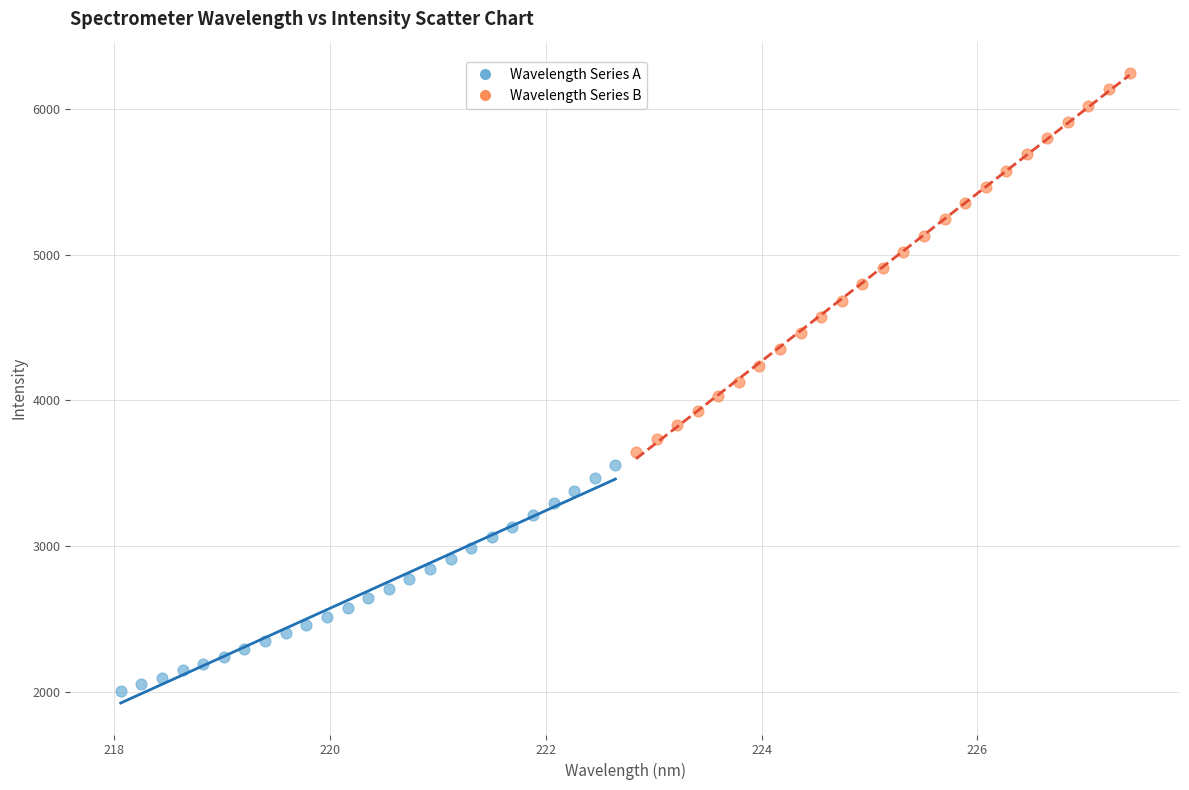

Which series has the widest spread of Y values?

Wavelength Series B